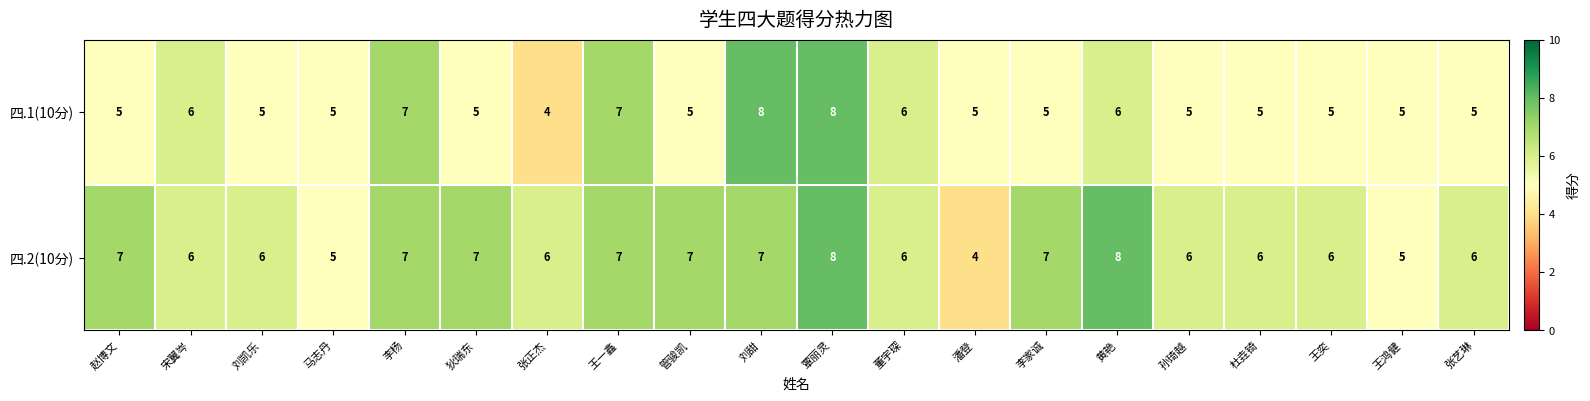

The value of 四.1(10分) at 孙琦越 is 2. True or false?

False